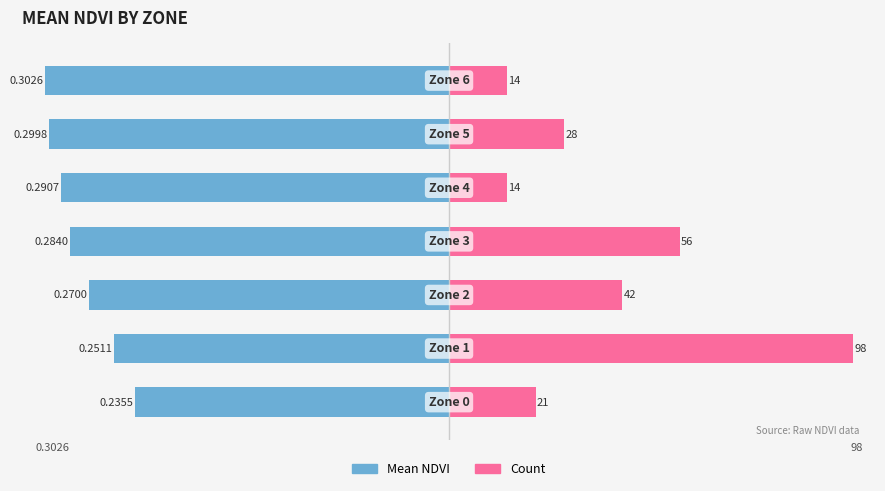

At which label is Count (normalized) closest to 0?

4